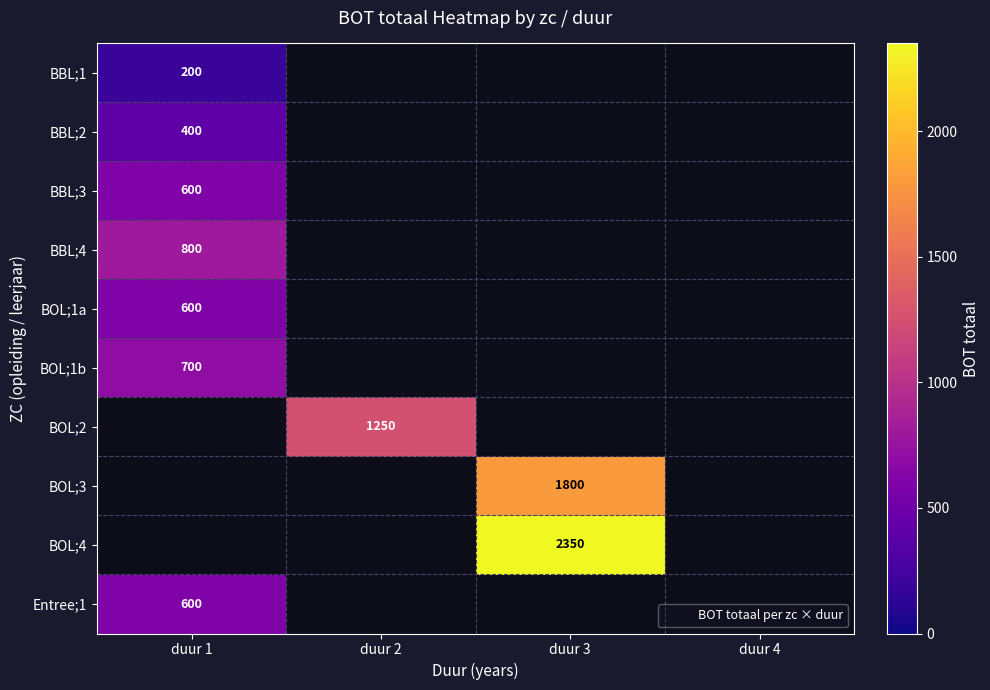

What is the minimum value shown in the chart?

200.0